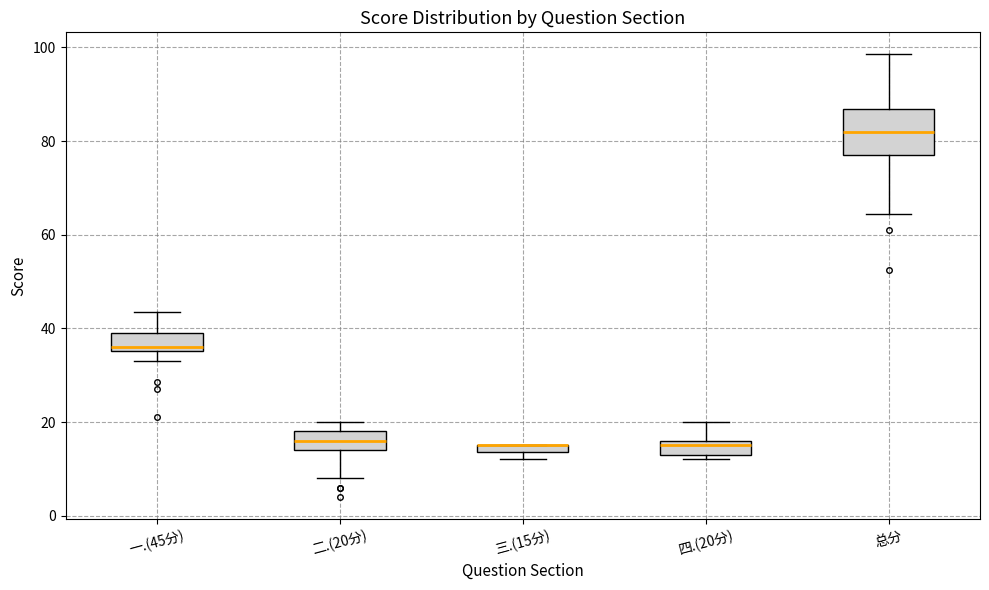

Comparing the boxes themselves (not the whiskers), which one is the tallest?

总分